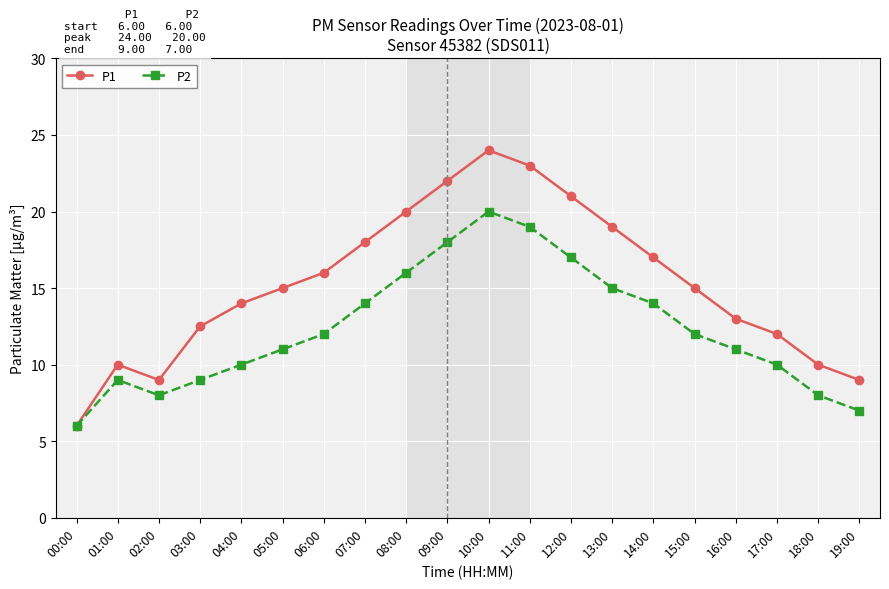

The value of P1 at 09:00 is 22.0. True or false?

True